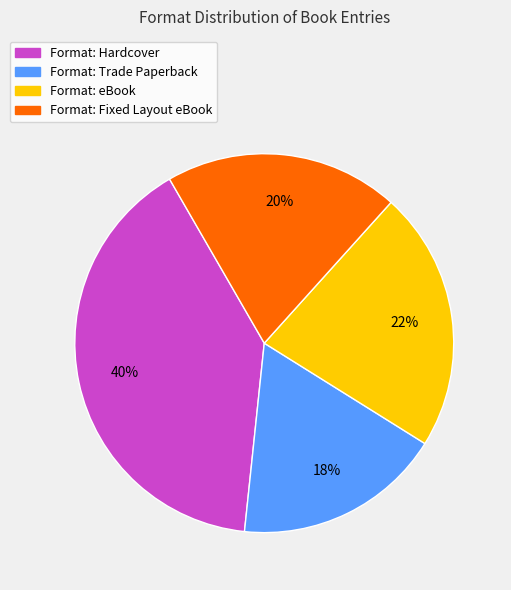

Is there any slice that represents more than half of the pie?

No